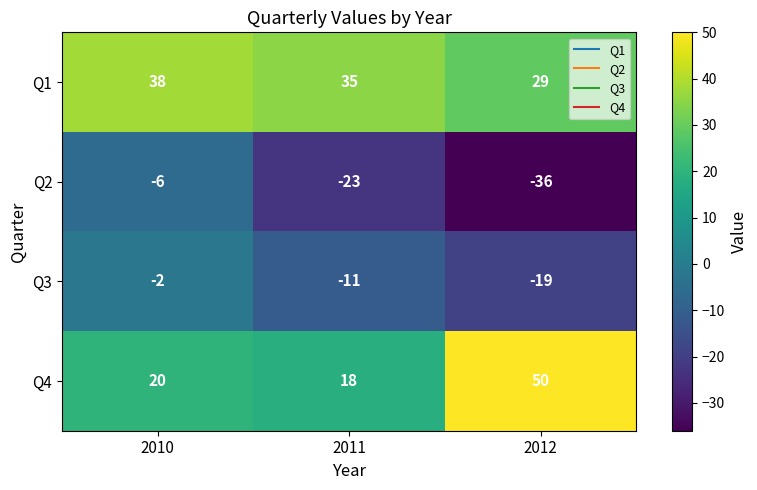

The value of Q3 at 2010 is -1. True or false?

False